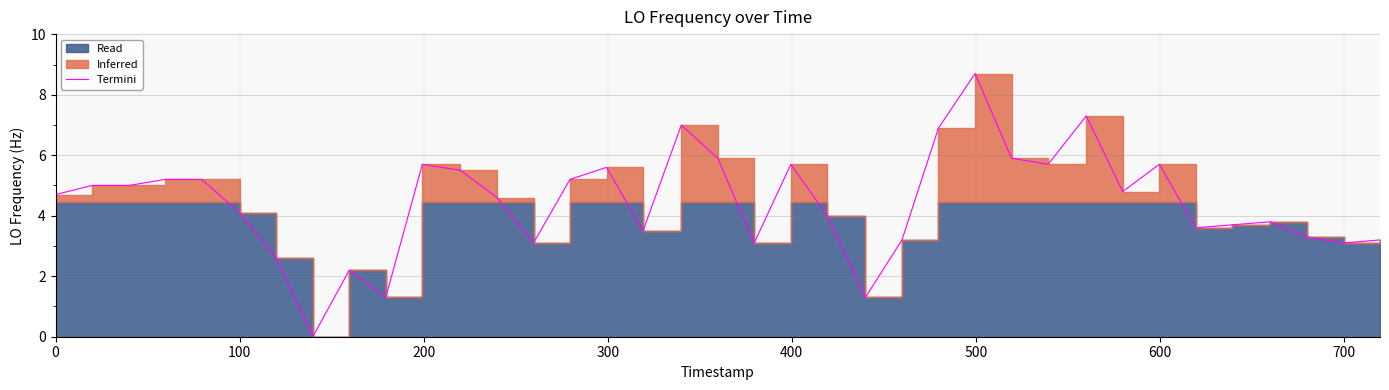

True or false: there are more than 1 points higher than both neighbors.

True